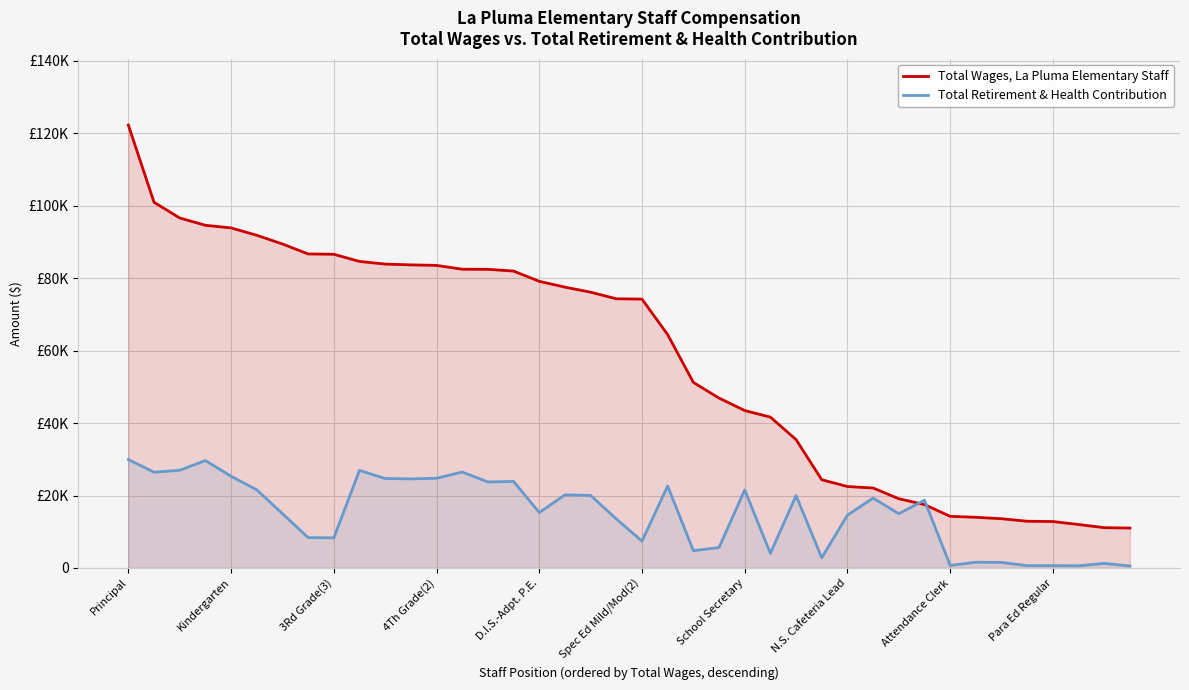

What is the value of the Total Wages, La Pluma Elementary Staff point at the 38th from the left?

11998